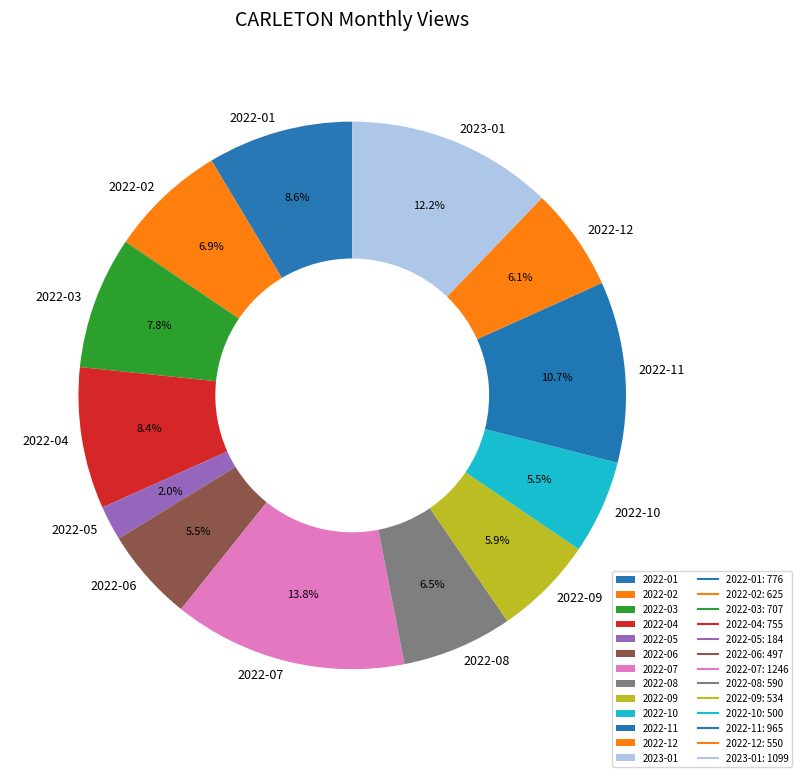

Count the number of slices in the pie.

13